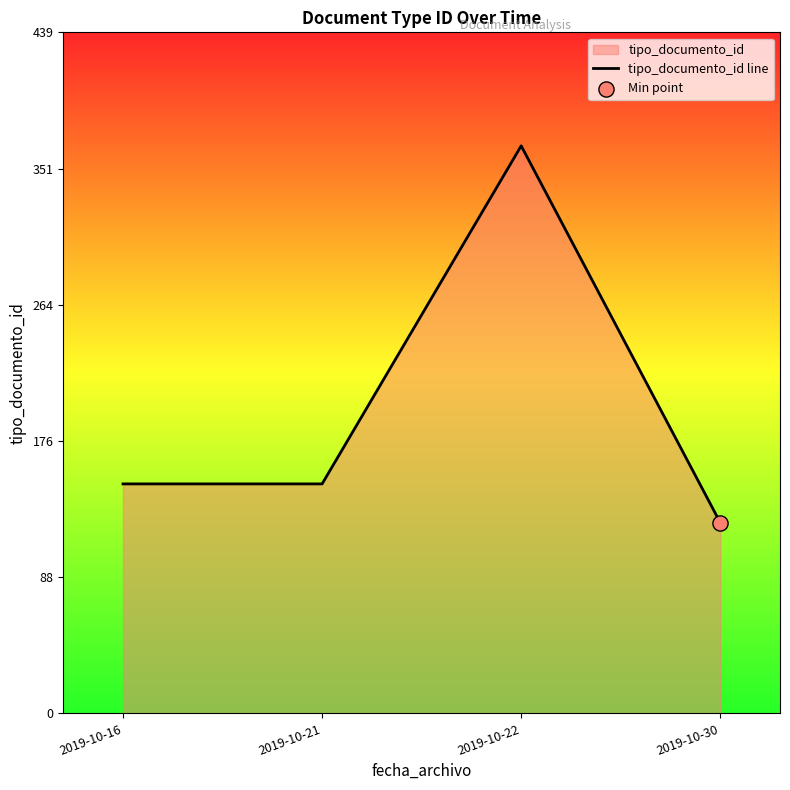

What is the change in value from 2019-10-16 to 2019-10-22?

+218